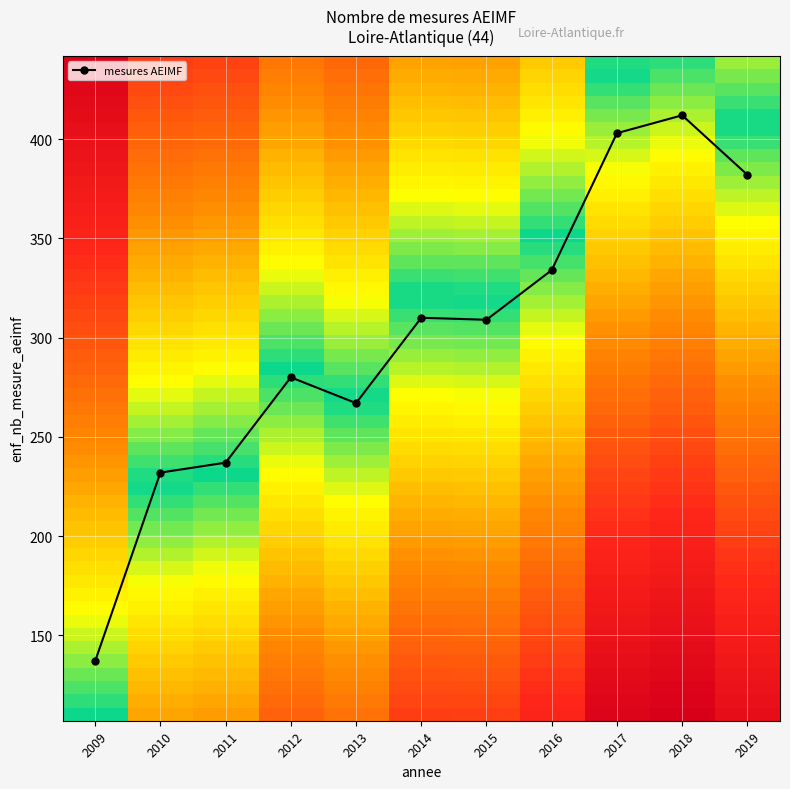

At which category does the chart reach its peak across all series?

2018